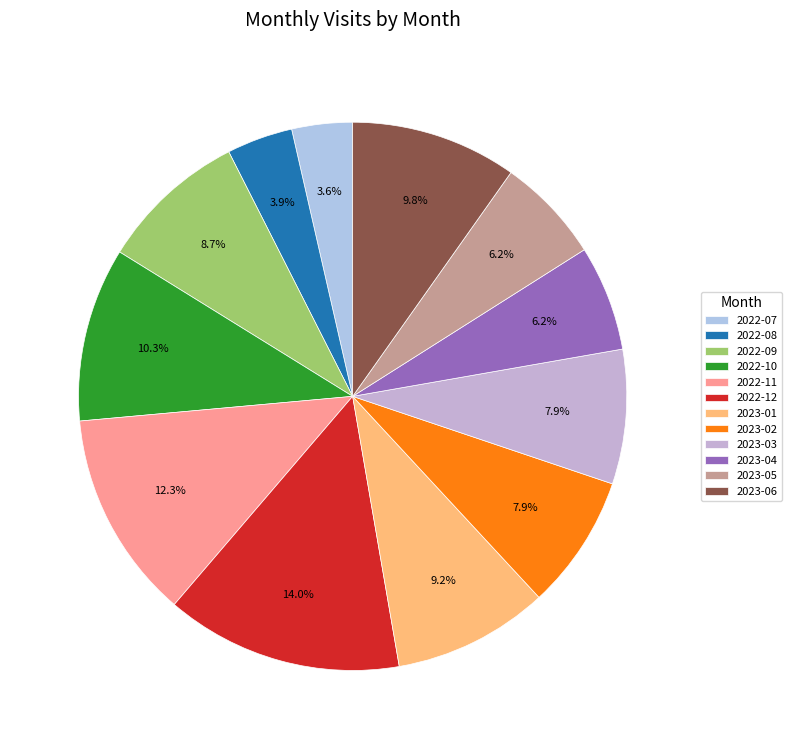

Is 2023-02 the majority of the pie?

No